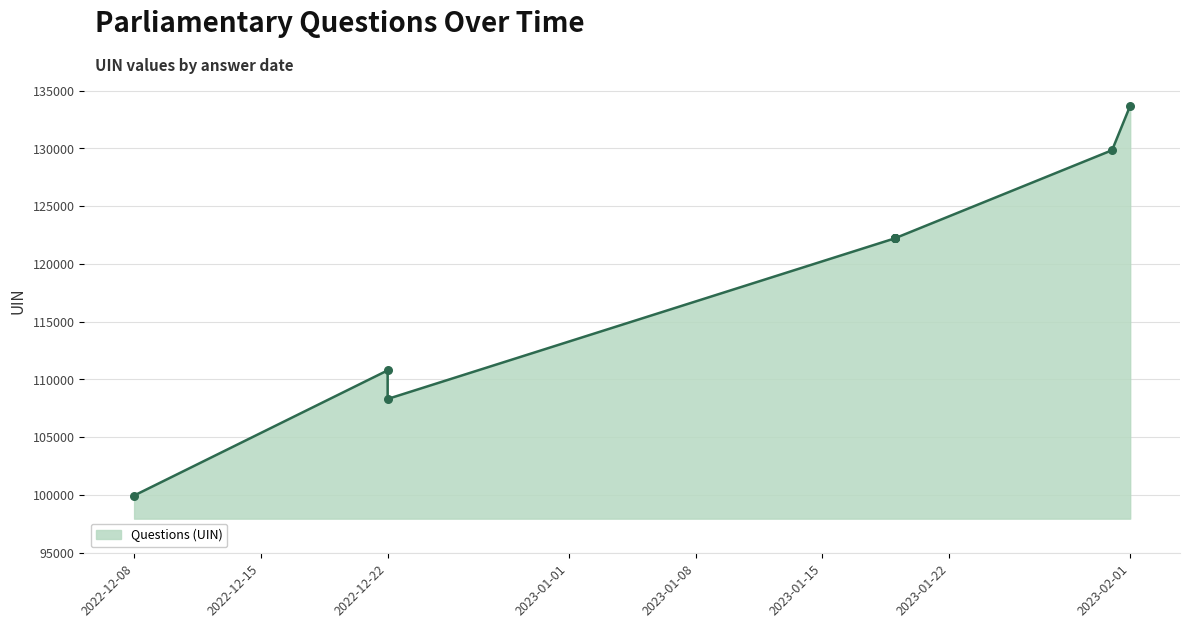

Approximately how many times larger is the value at 2022-12-22 compared to 2023-01-19?

0.9